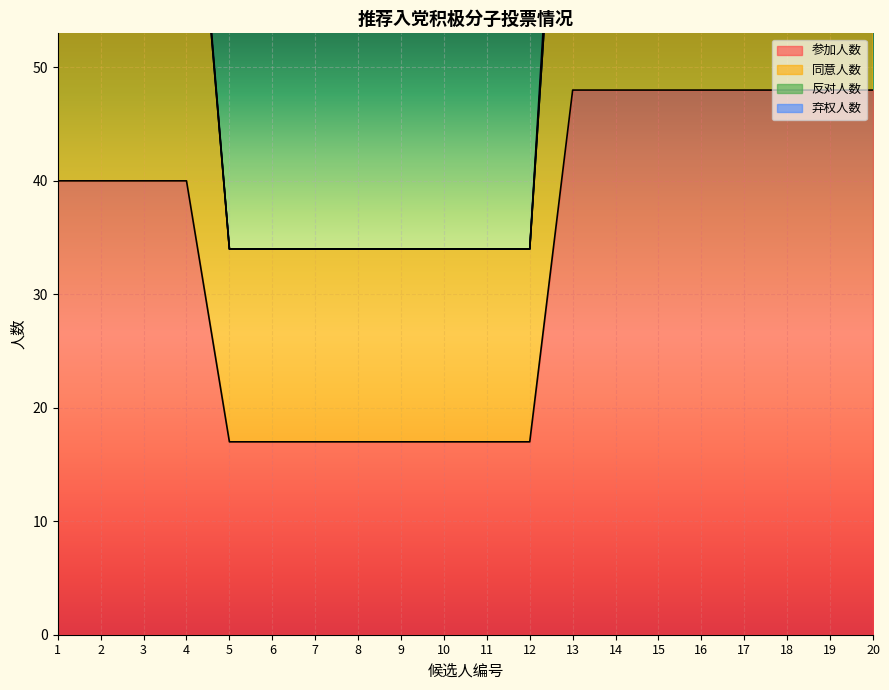

At which category is the sum across all series the highest?

17